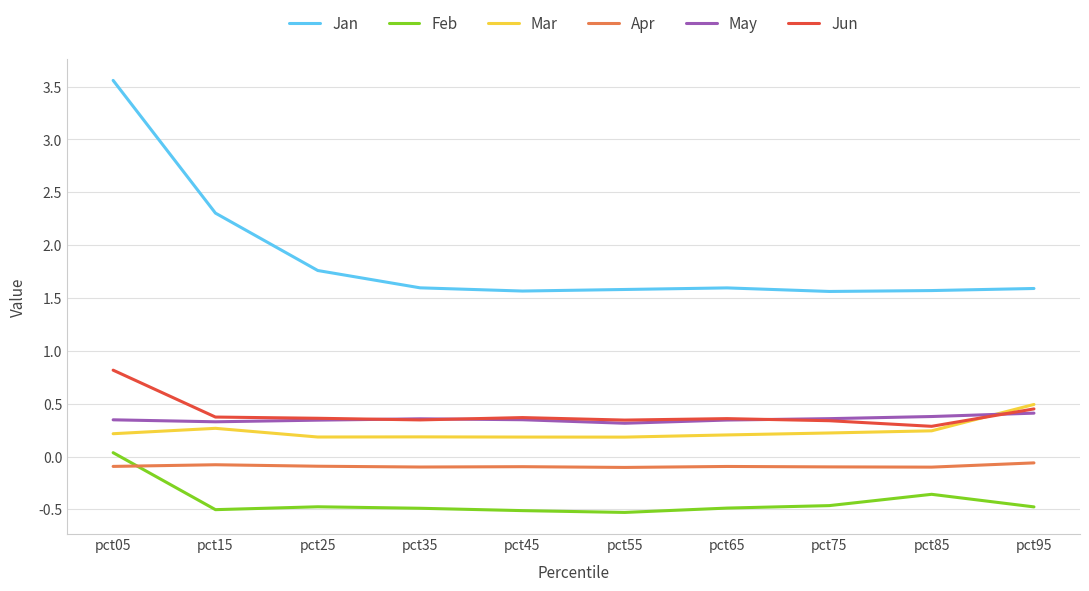

How many categories are shown in the chart?

10